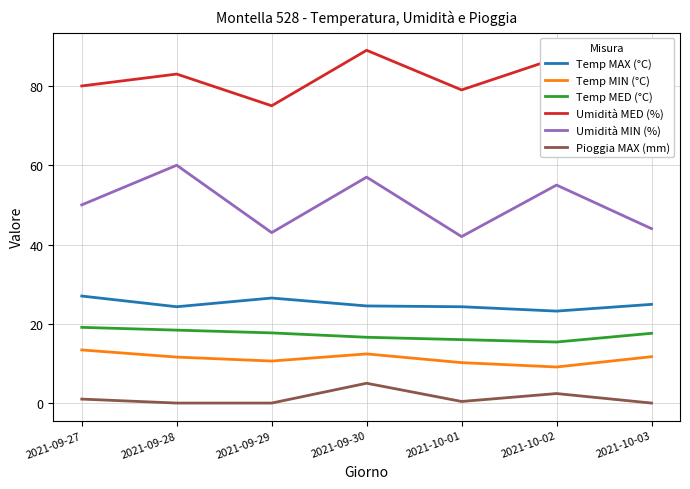

Which category has the highest value in the Temp MIN (°C) series?

2021-09-27